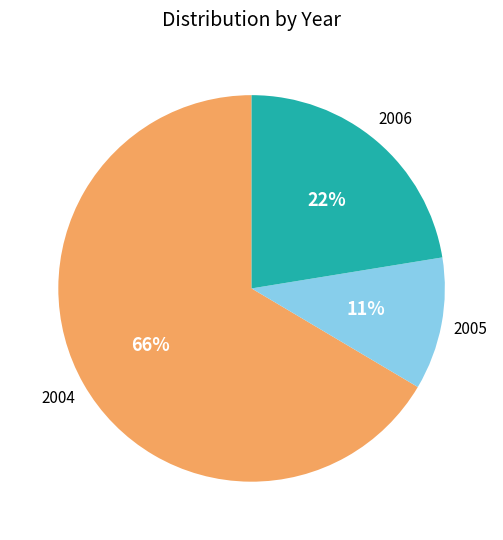

To the nearest percent, what is the average slice percentage?

33%